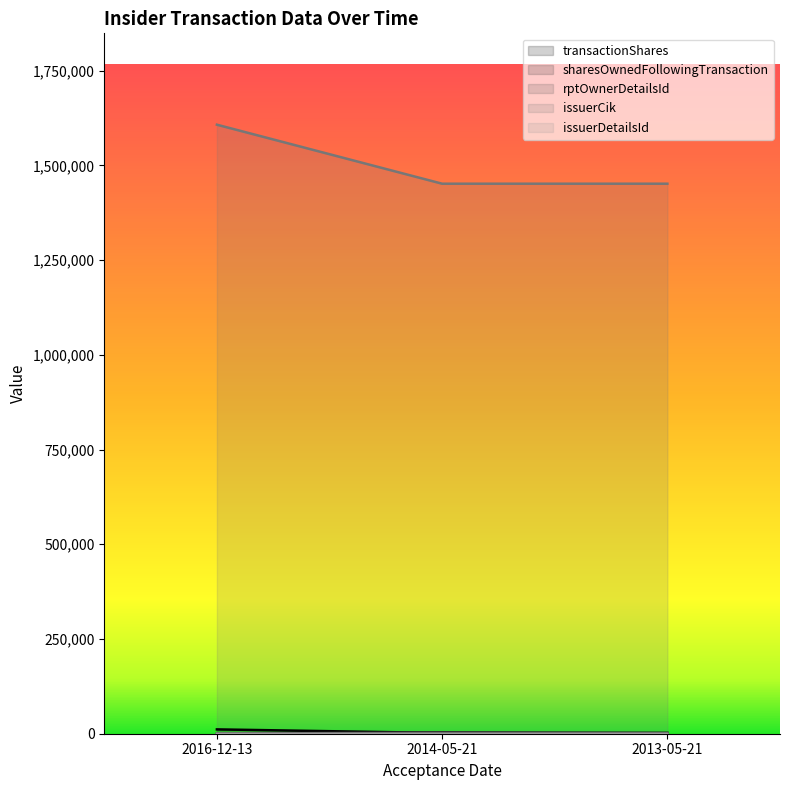

What is the difference between the highest and lowest values at 2014-05-21?

1451504